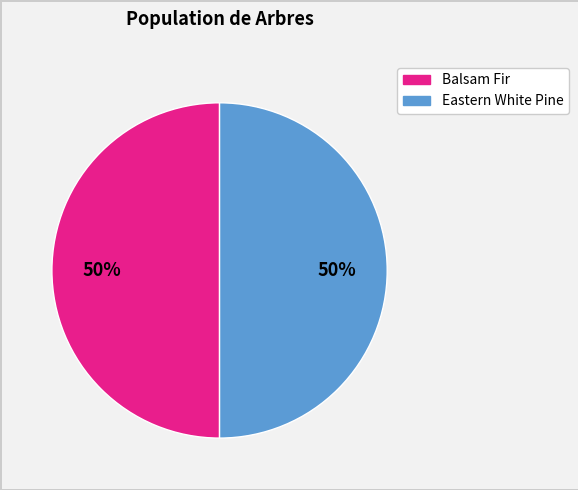

Approximately how many times larger is the value at Eastern White Pine compared to Balsam Fir?

1.0